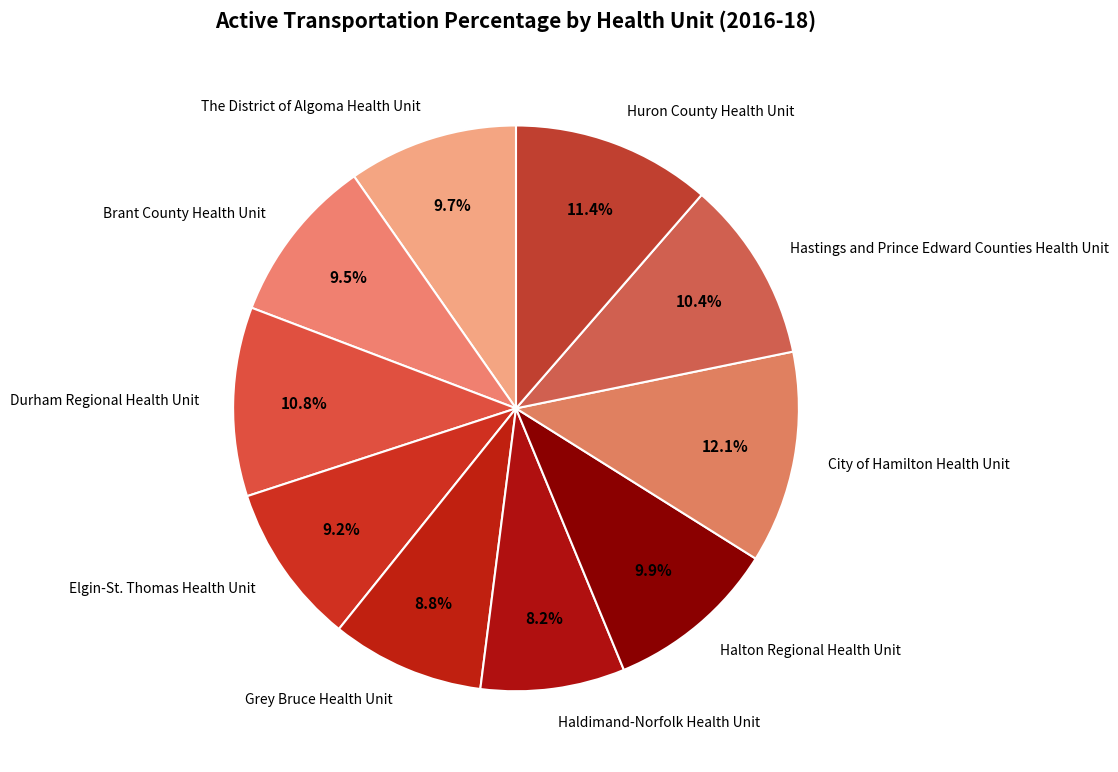

How many slices are in this pie chart?

10